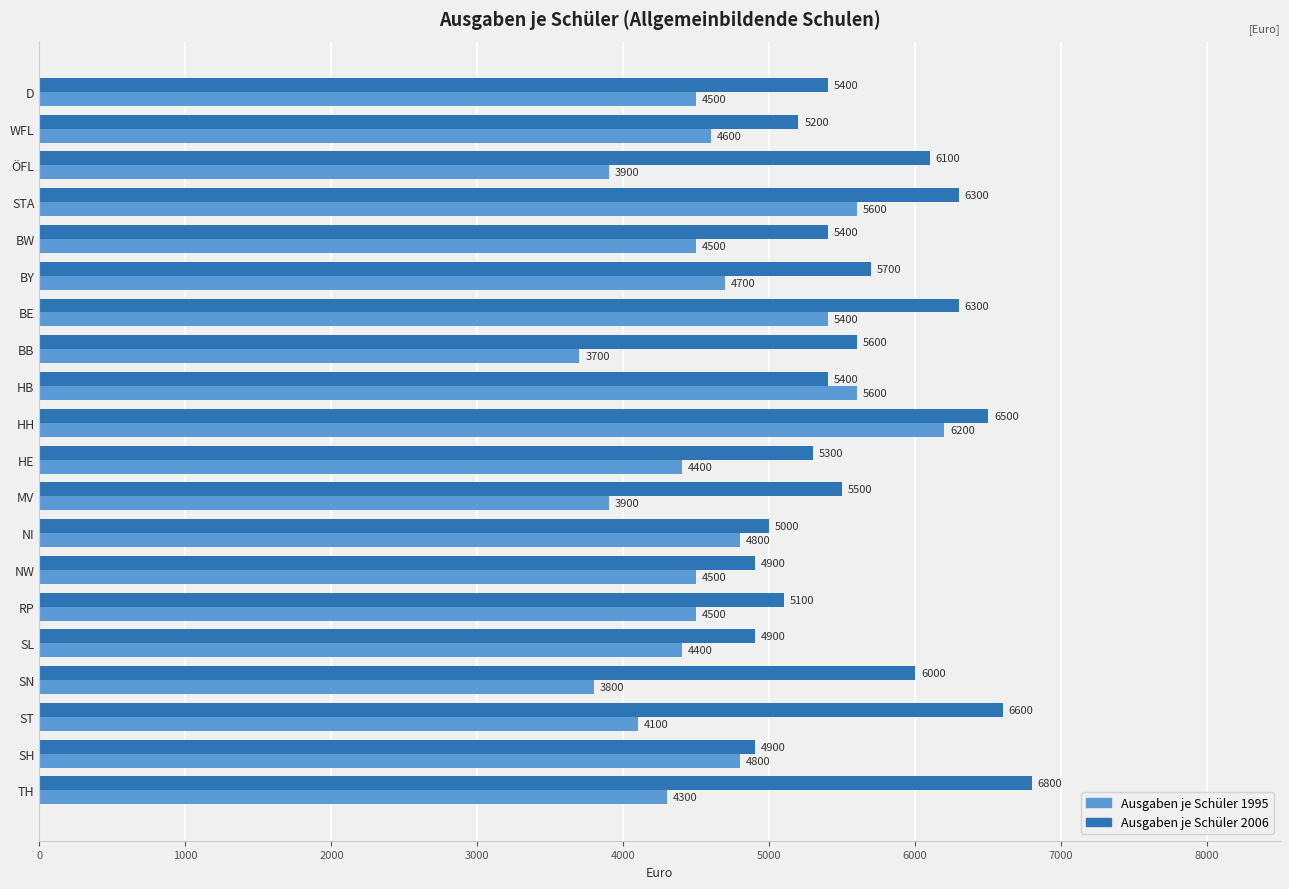

What is the lowest value of the Ausgaben je Schüler 1995 series?

3700